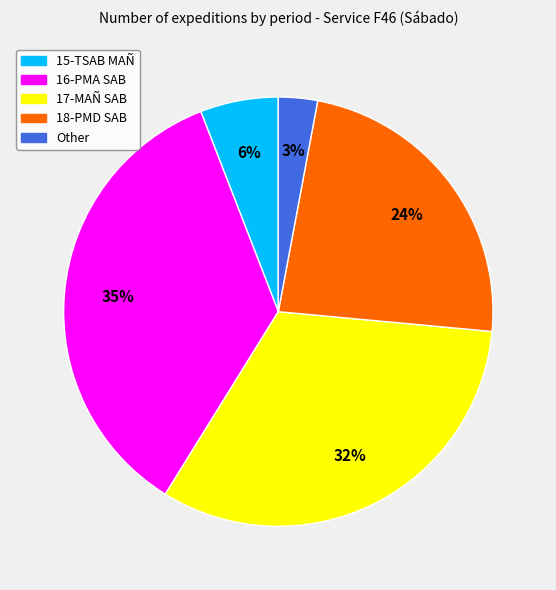

To the nearest percent, what is the average slice percentage?

20%